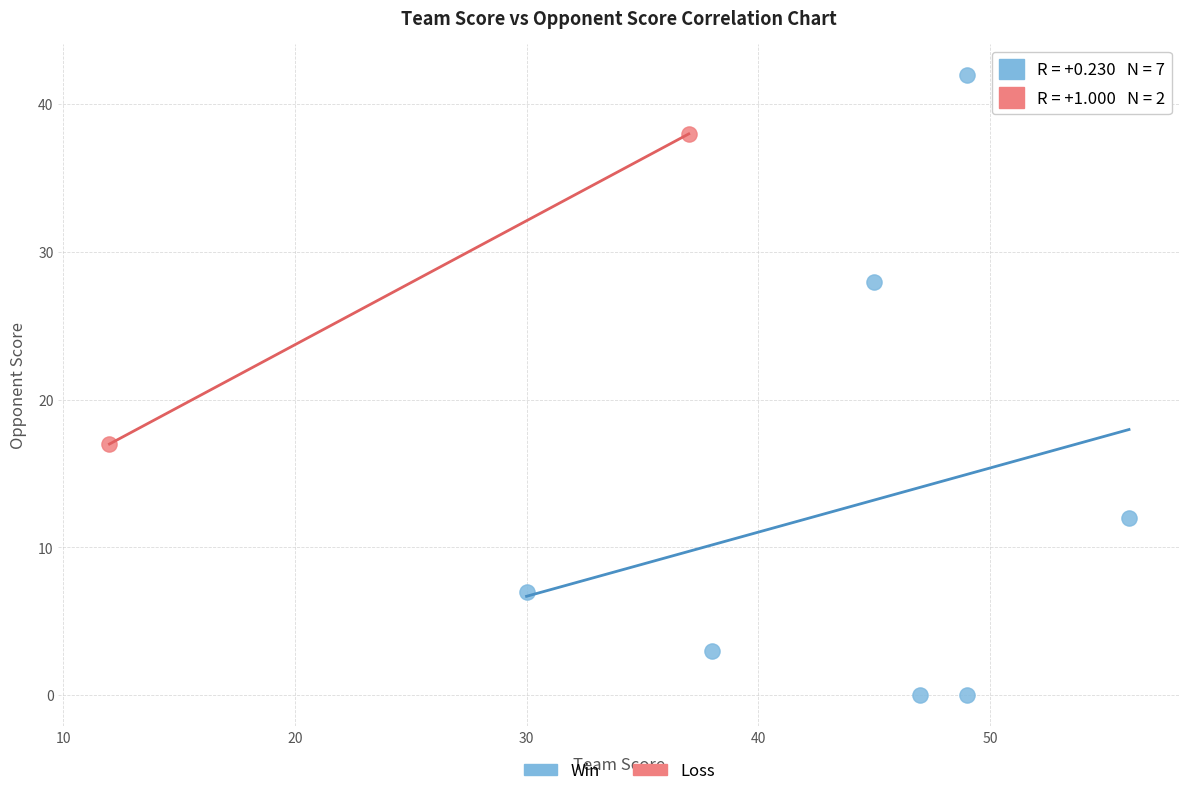

Which series has the largest Y range (max minus min)?

Win